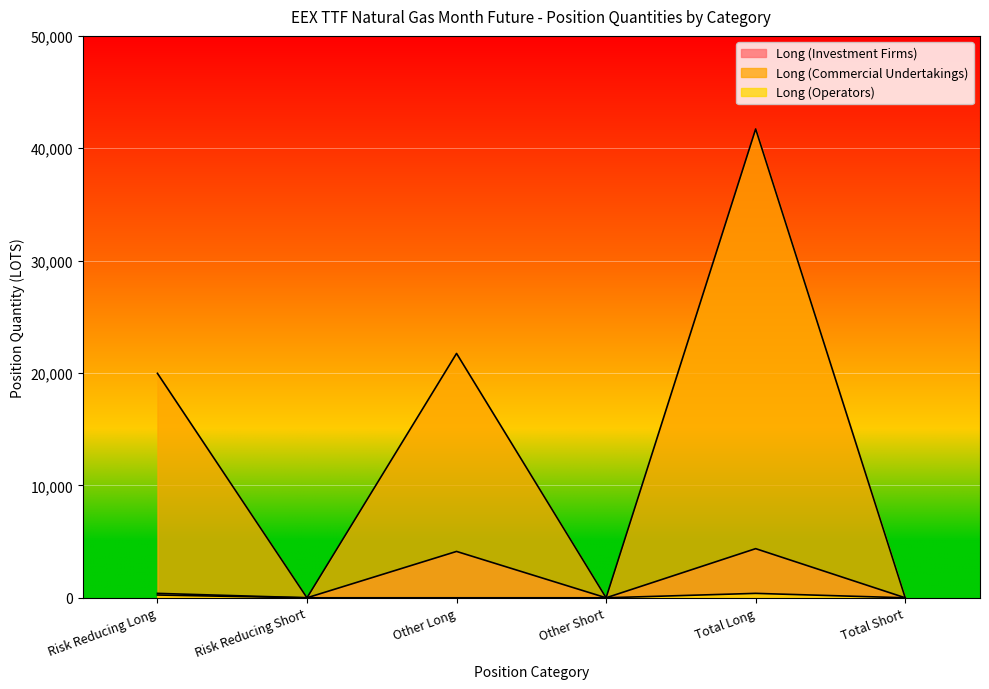

What position from the left is Risk Reducing Short?

2